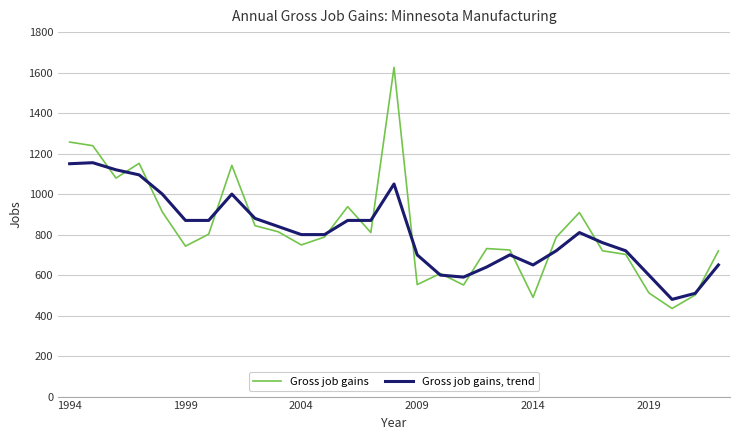

What is the minimum value shown in the chart?

435